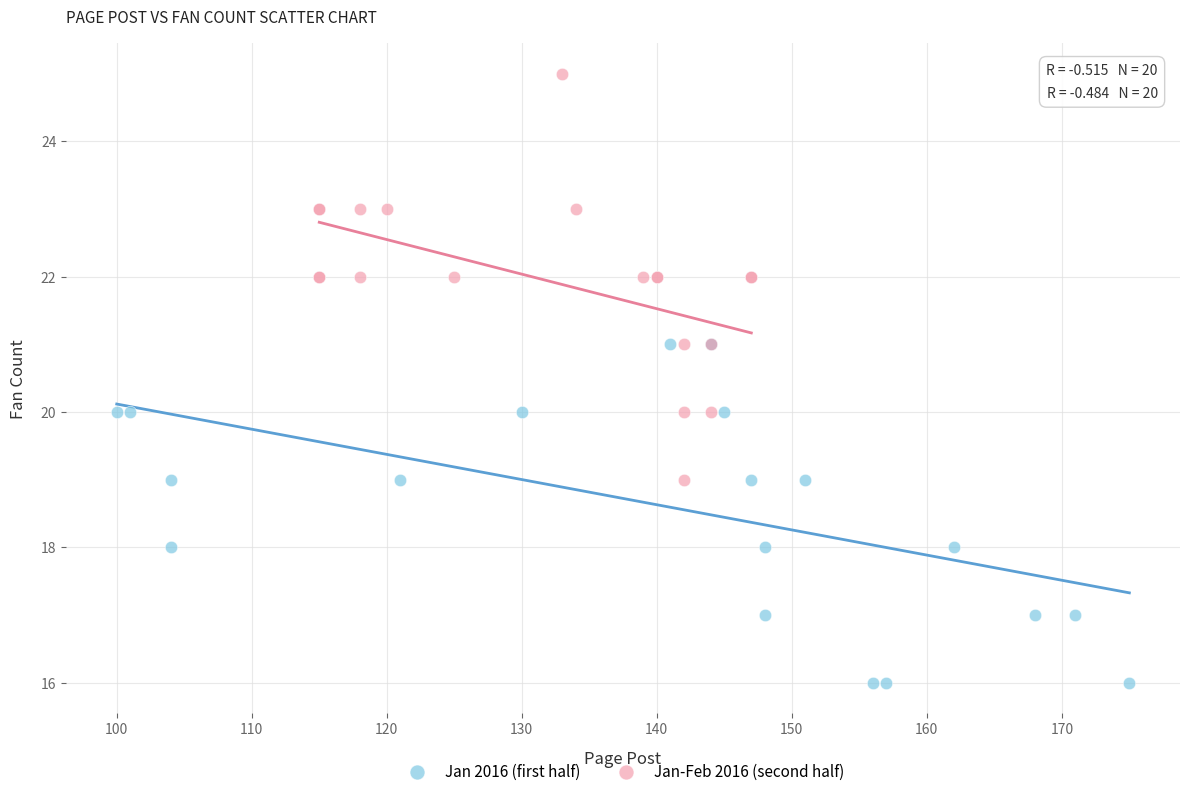

Which series reaches the maximum Y coordinate?

Jan-Feb 2016 (second half)